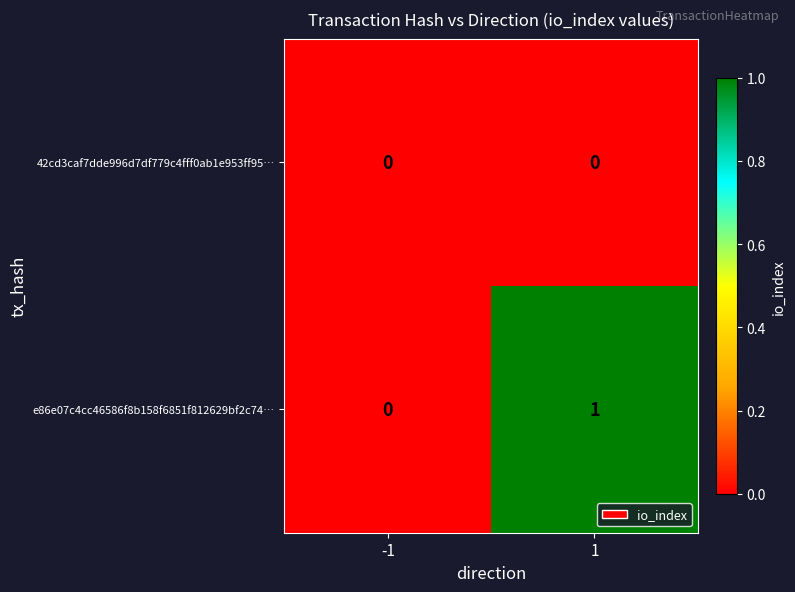

Reading left to right, transcribe all the data shown in this chart.

42cd3caf7dde996d7df779c4fff0ab1e953ff95…: 0	0
e86e07c4cc46586f8b158f6851f812629bf2c74…: 0	1